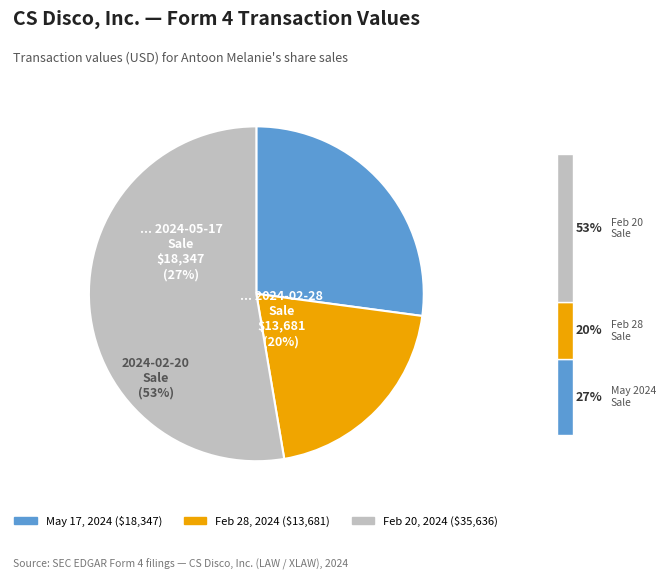

Approximately how many times larger is the value at wk-form4_1708637527.xml compared to wk-form4_1709329566.xml?

2.6